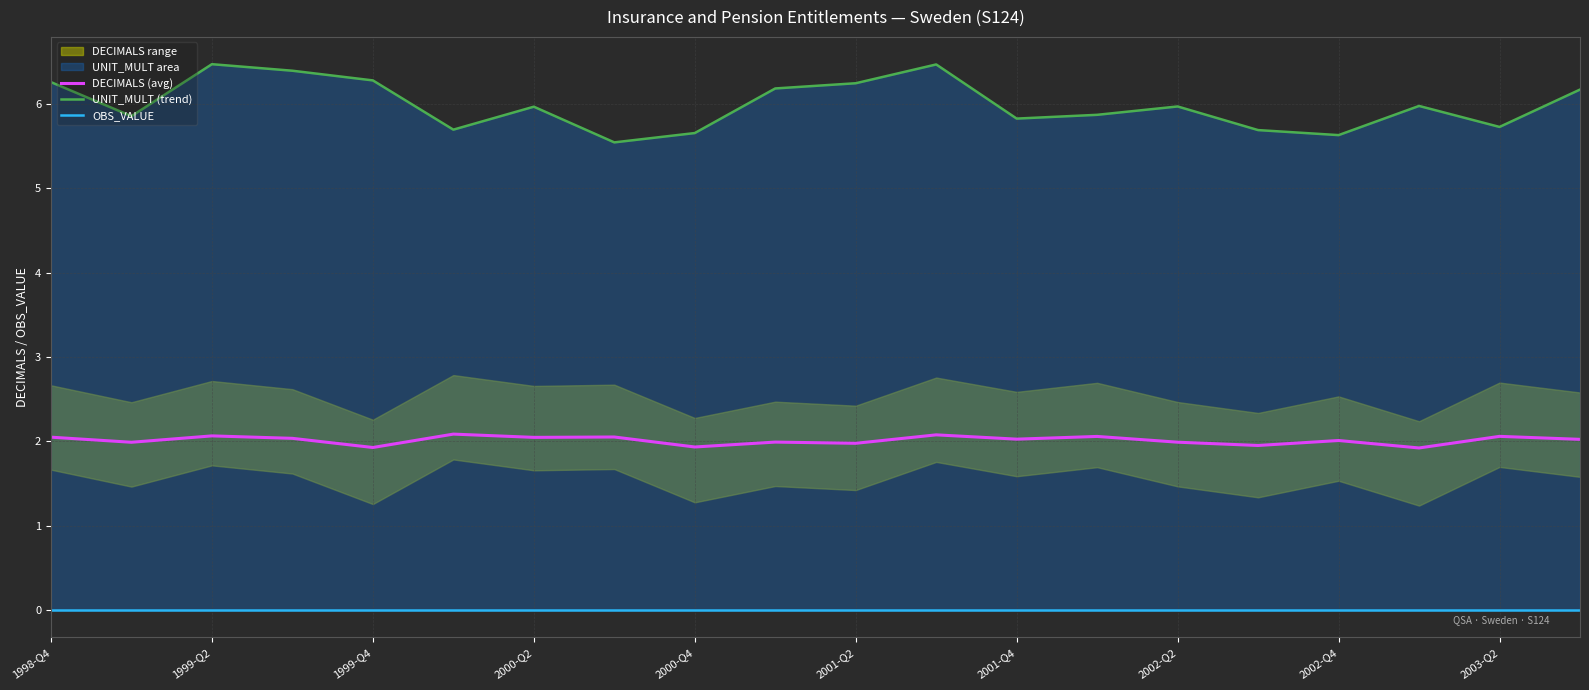

True or false: OBS_VALUE has more than 2 interior local peaks.

False